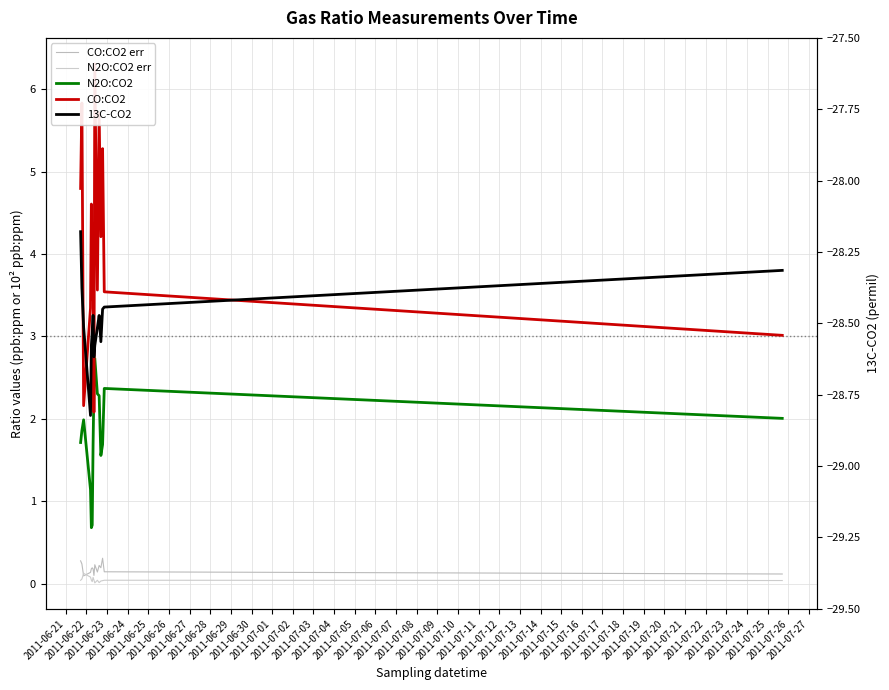

At which label is CO:CO2 err closest to 0?

2011-06-23